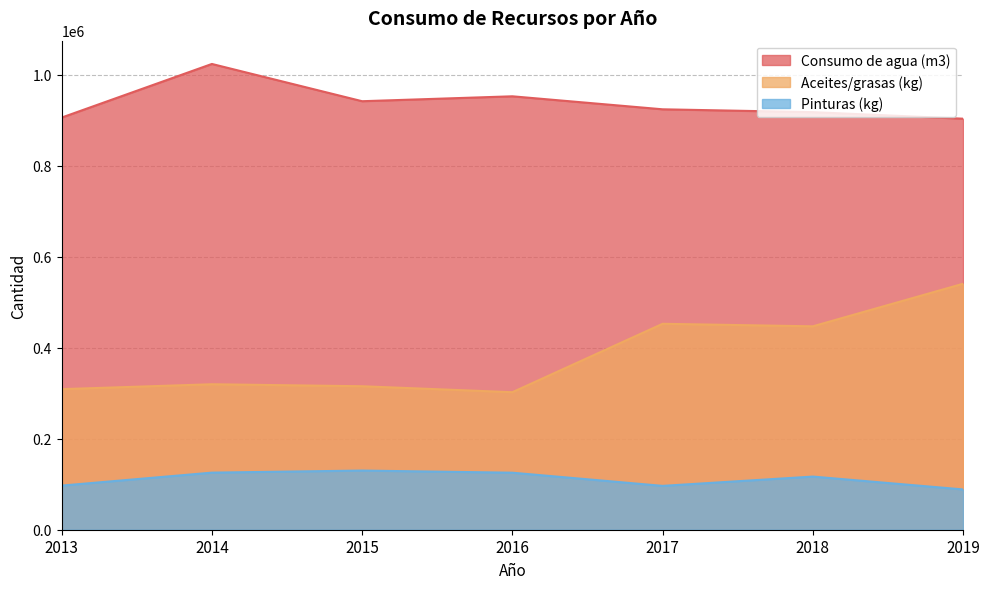

What is the value of the Consumo de agua (m3) point at the 7th from the left?

903240